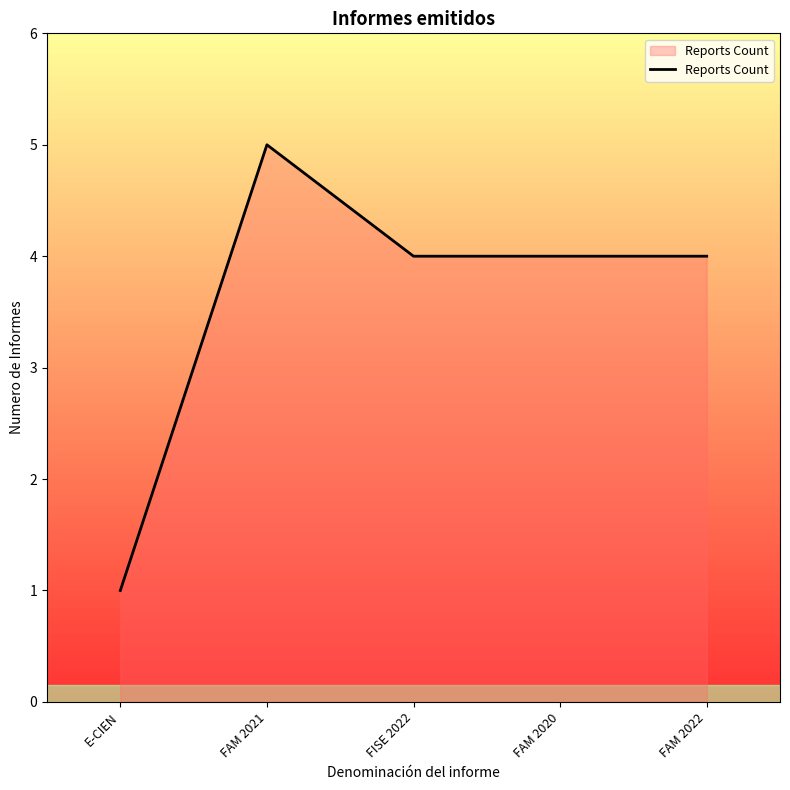

Which has a higher value, E-CIEN or FAM 2021?

FAM 2021